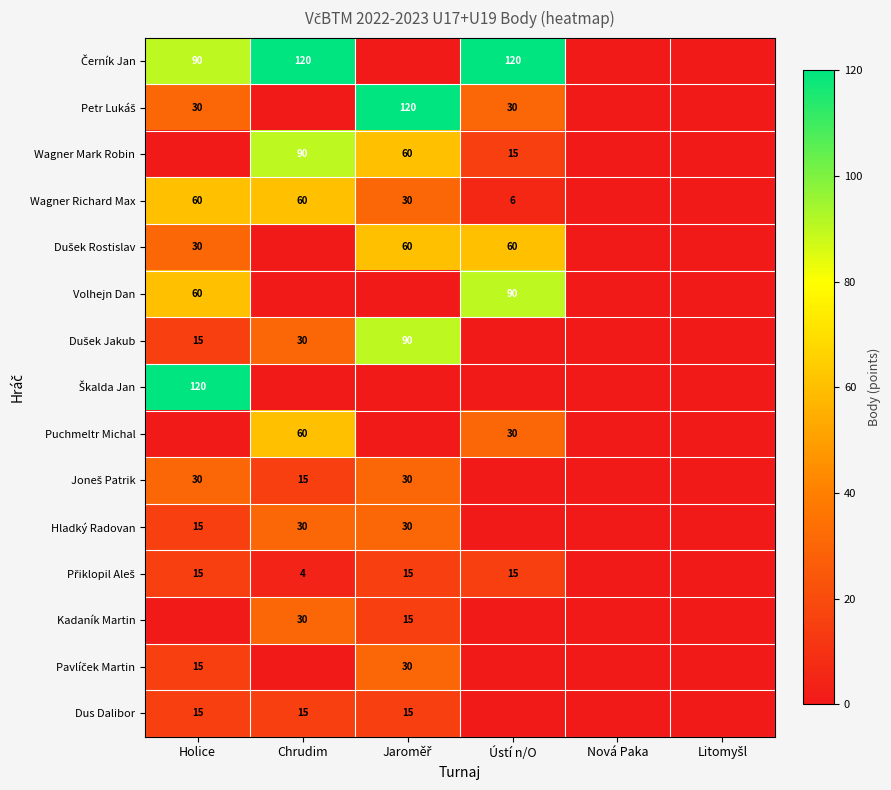

How many values in the Joneš Patrik series exceed 15?

2